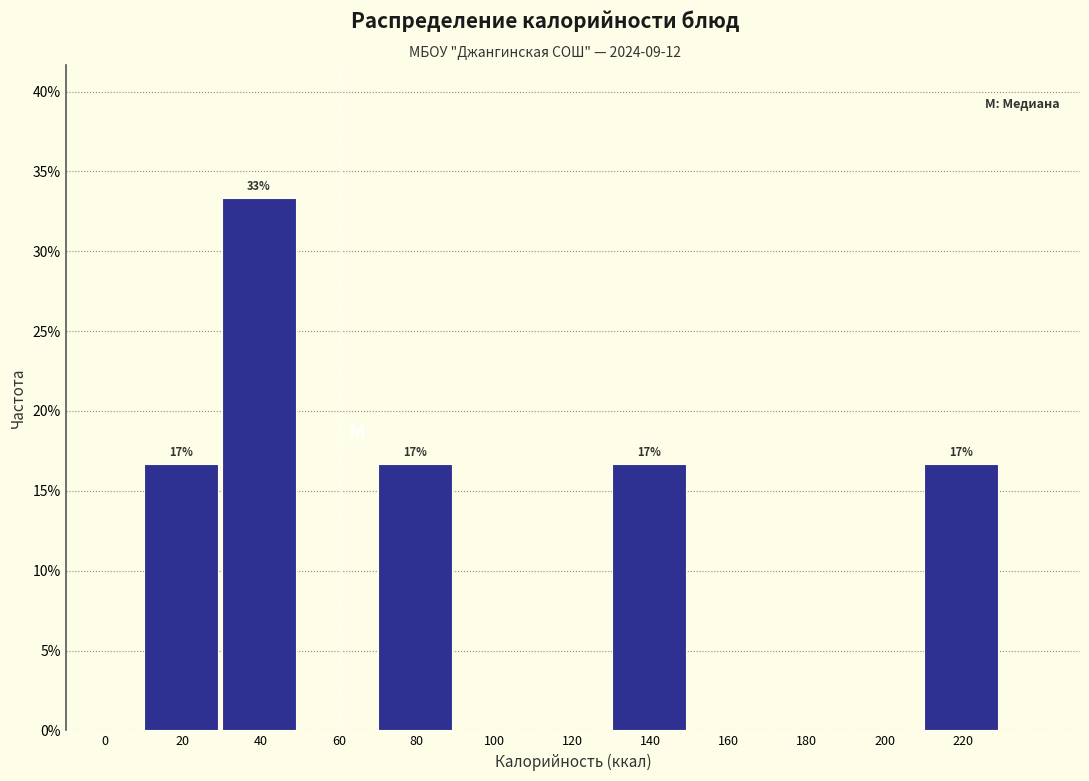

Reading right to left, extract all data points from this chart.

220=16.7	200=0.0	180=0.0	160=0.0	140=16.7	120=0.0	100=0.0	80=16.7	60=0.0	40=33.3	20=16.7	0=0.0